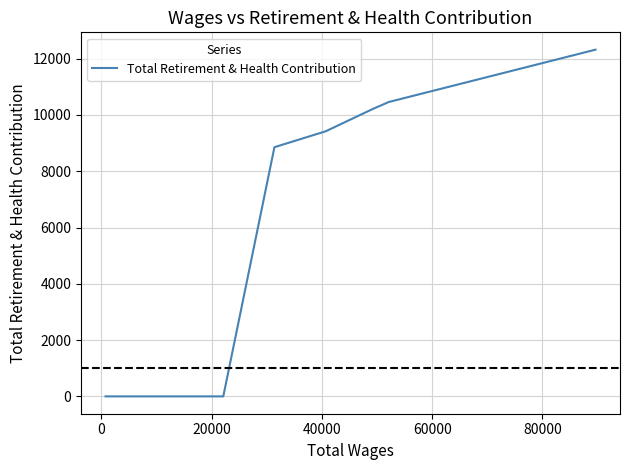

What is the difference between the maximum and minimum values?

12321